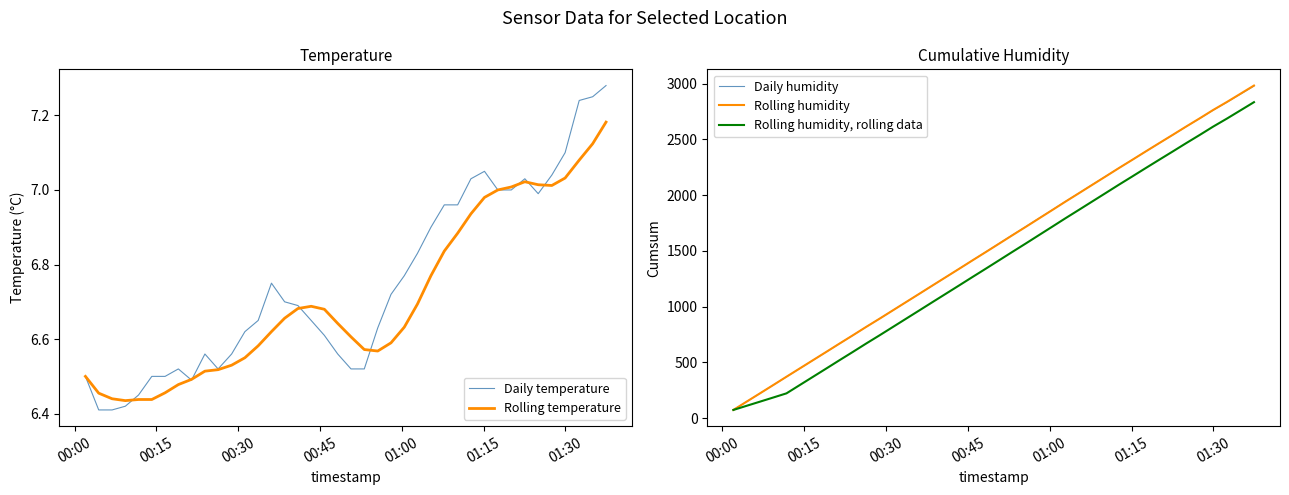

What is the maximum value for Rolling humidity, rolling data?

2833.4